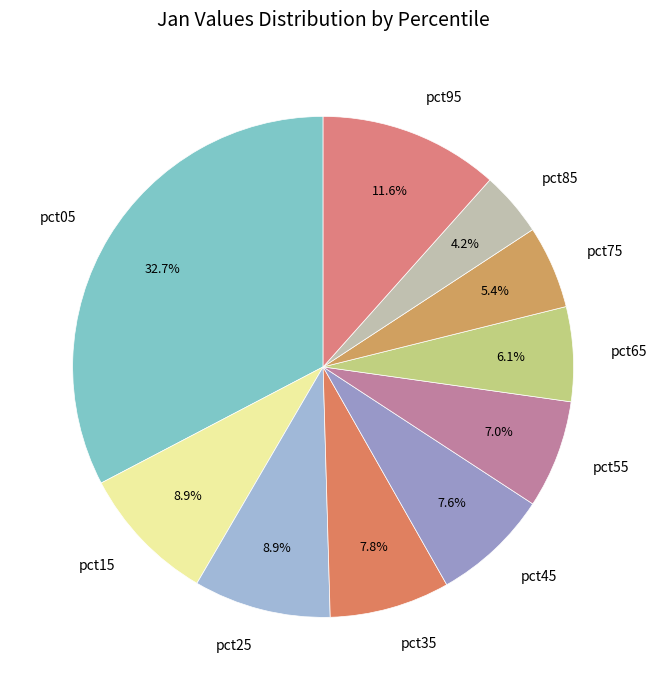

What is the total percentage of pct65 and pct95?

17.7%